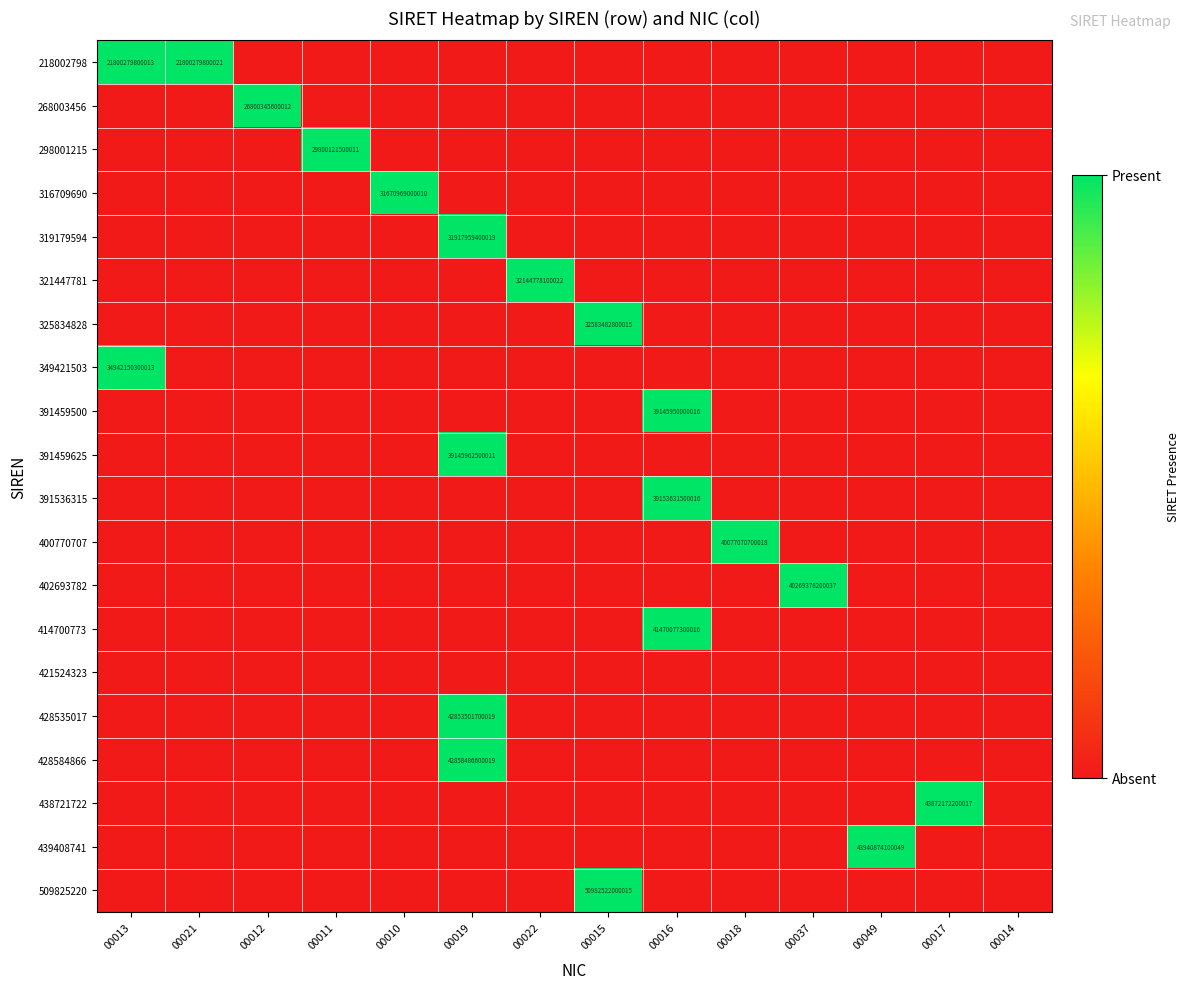

The value of 428535017 at 00019 is 1. True or false?

True